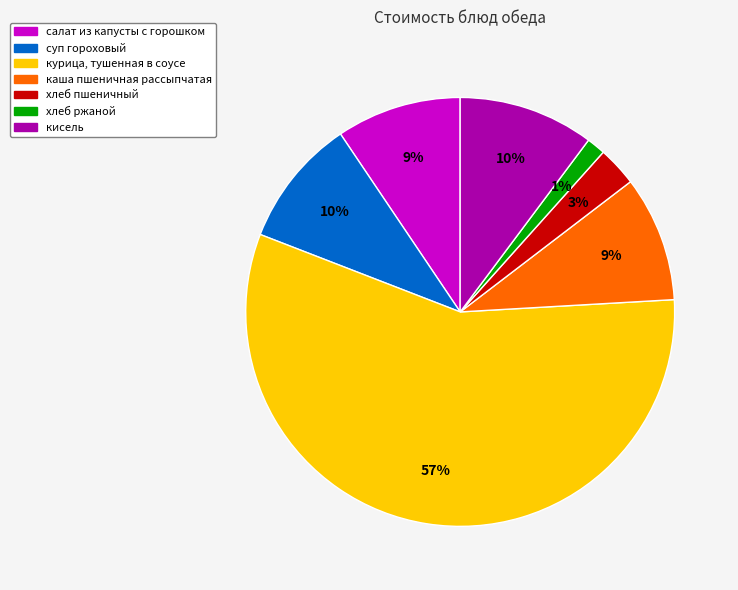

True or false: суп гороховый accounts for 24% of the total.

False